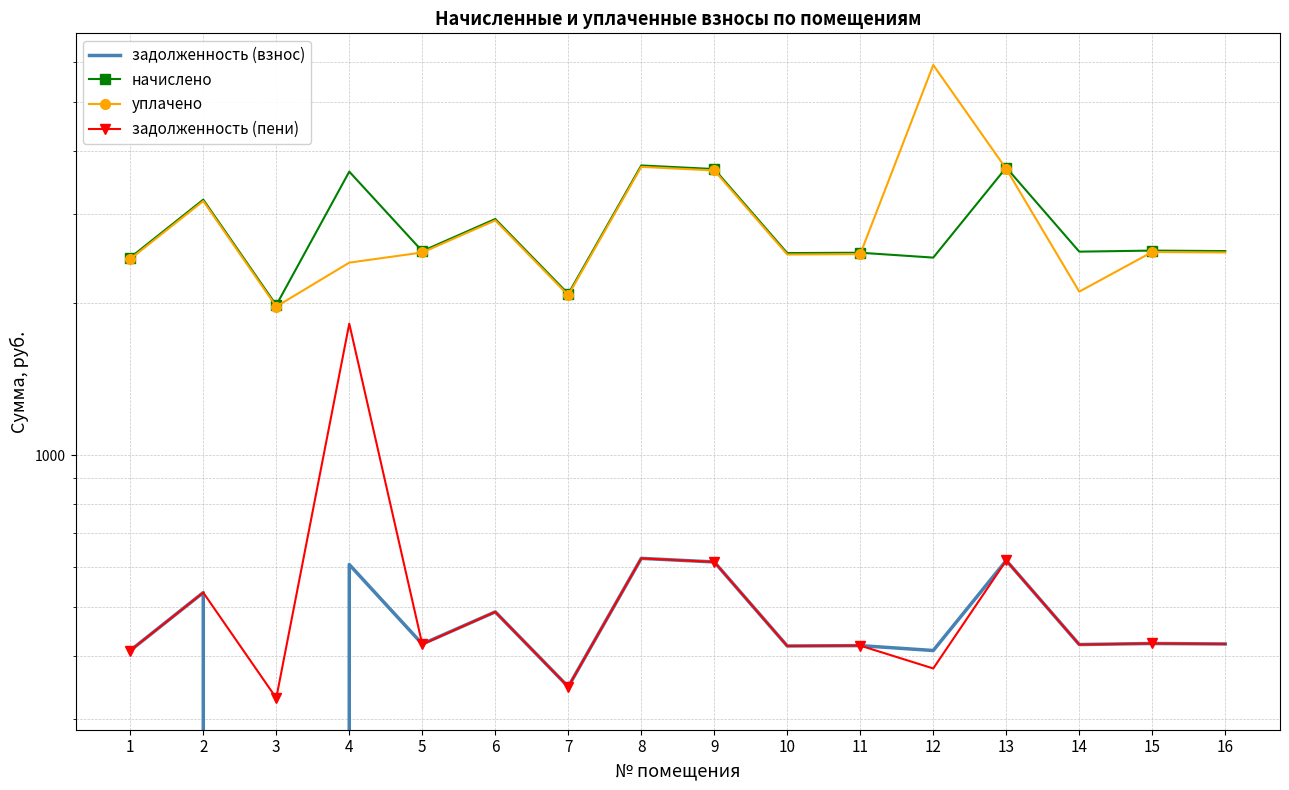

What is the difference between the maximum and minimum values in the задолженность (пени) series?

1491.8